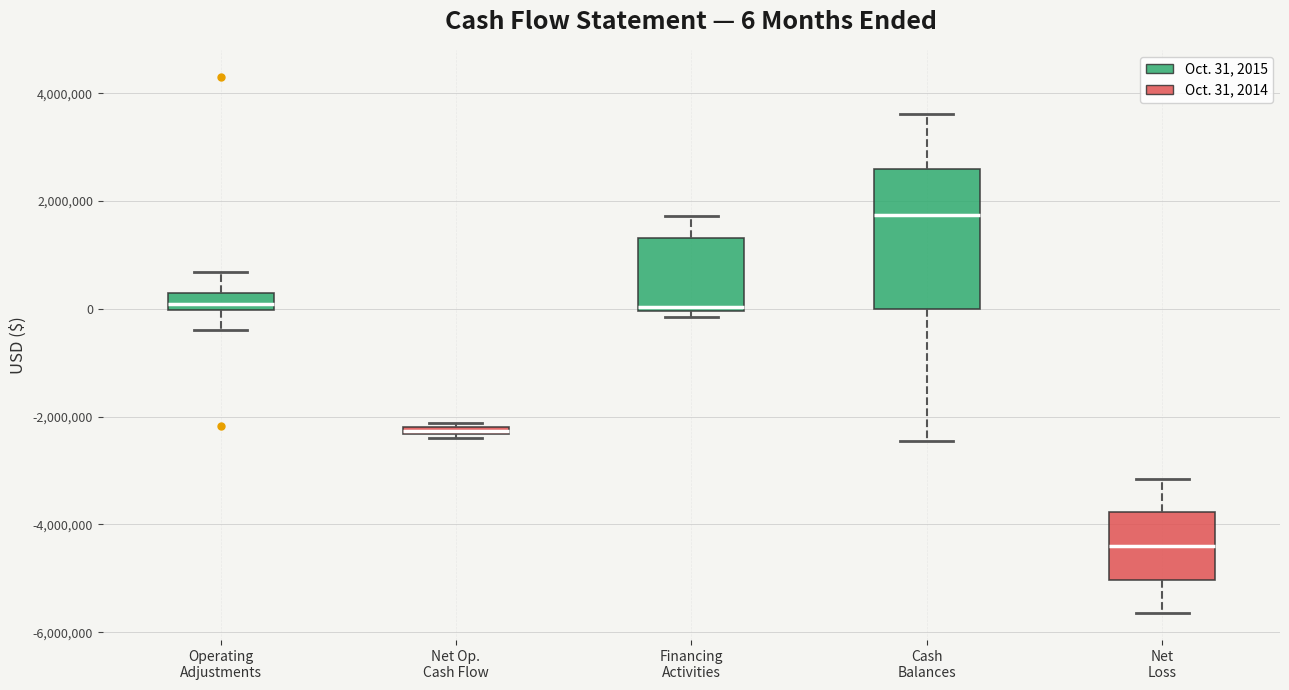

Comparing the boxes themselves (not the whiskers), which one is the tallest?

Cash Balances